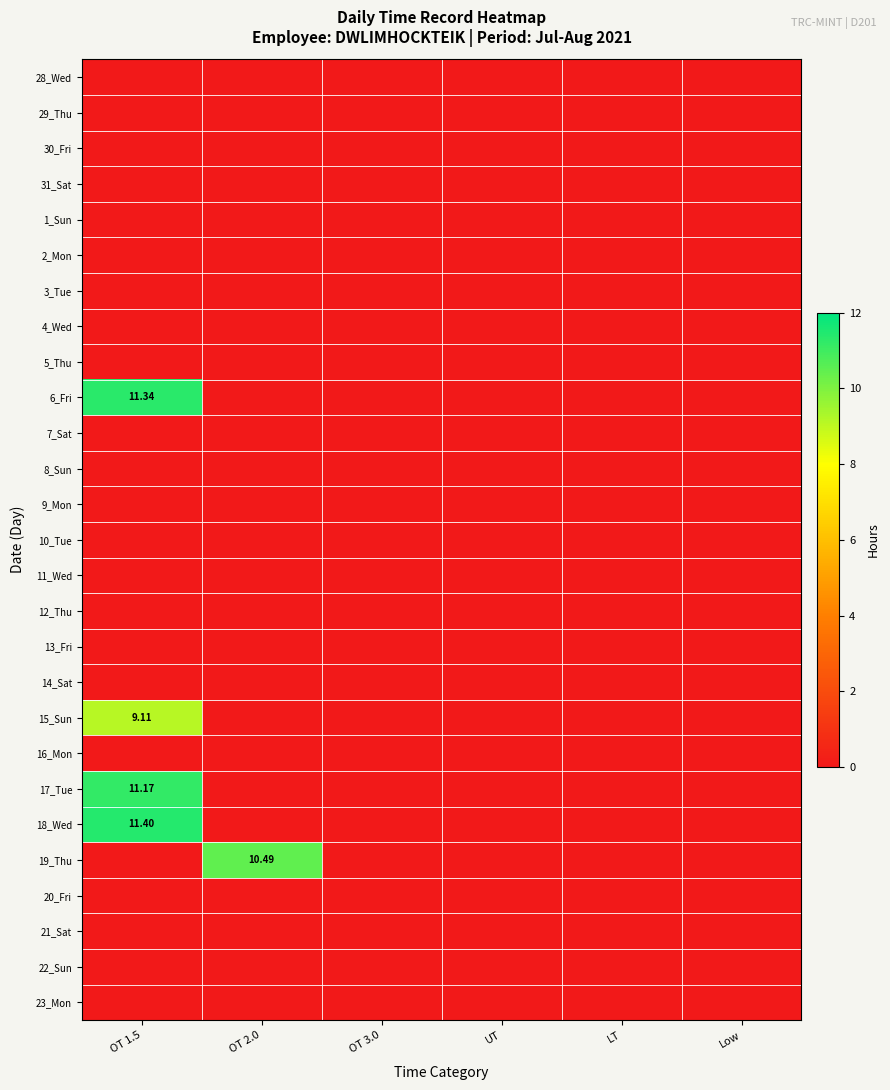

Which category has the lowest value across all series?

OT 1.5